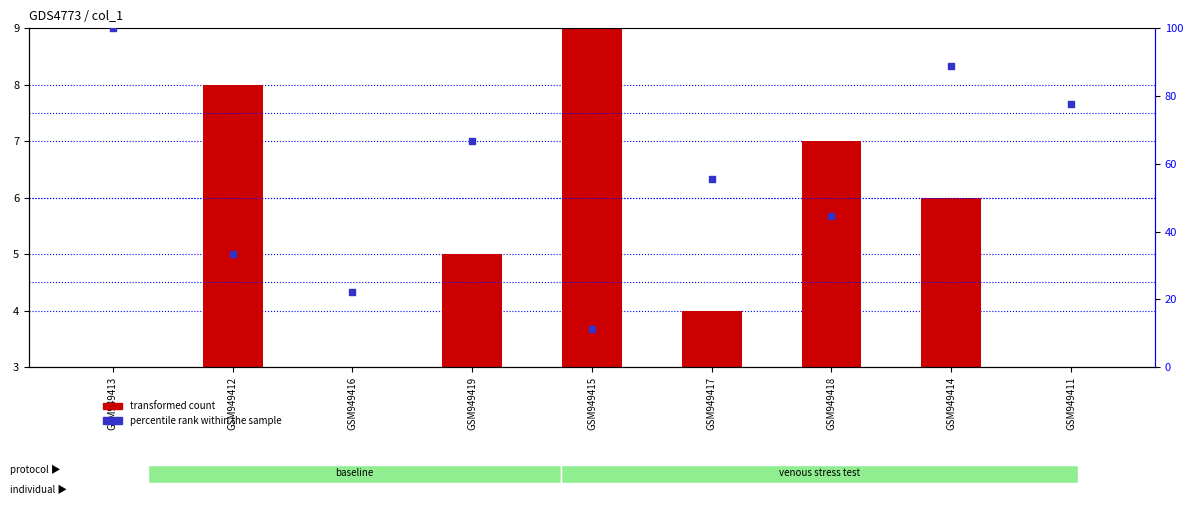

Which series contains the lowest Y value?

transformed count